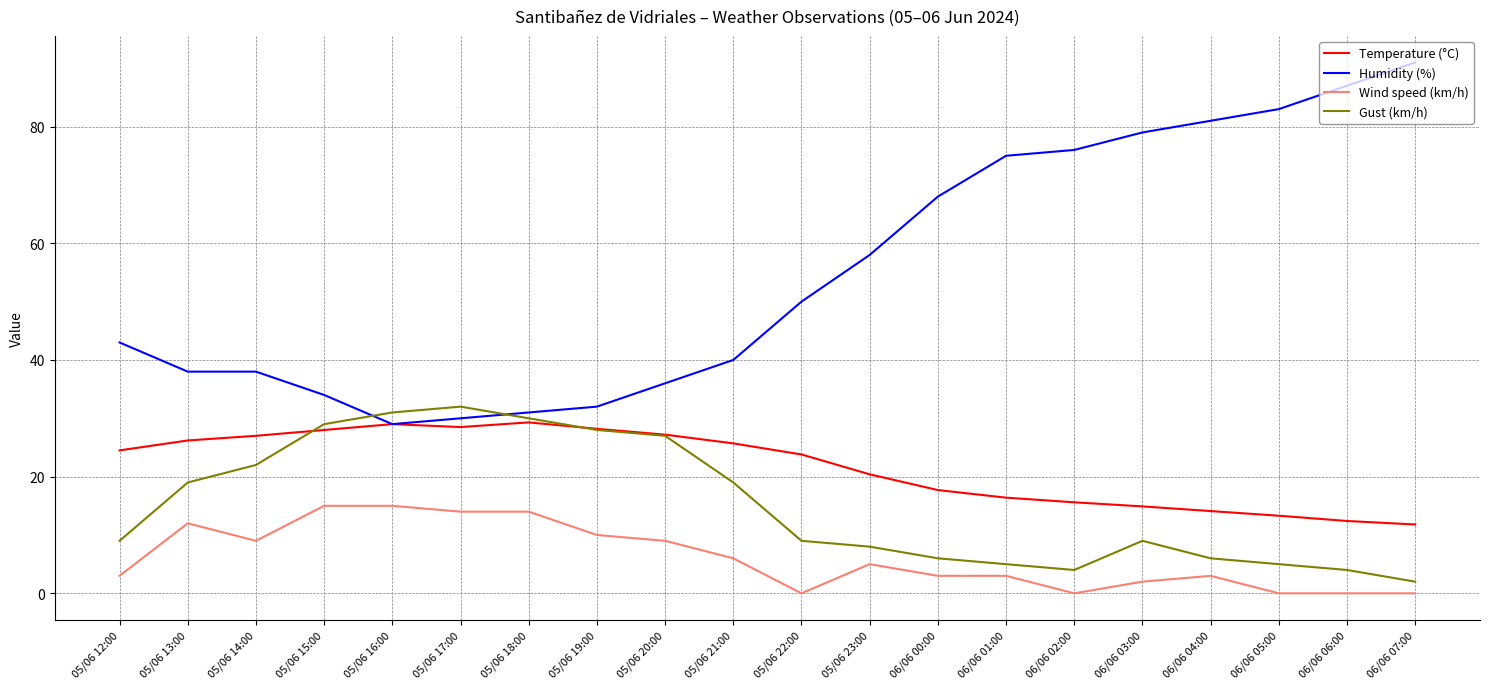

Between 05/06 19:00 and 06/06 05:00, which series saw the biggest shift?

Humidity (%)